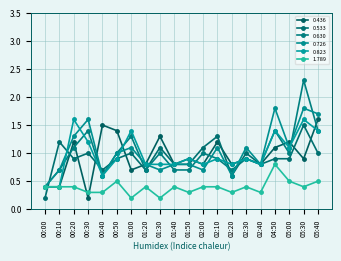

The 0.630 series shows 1.4 at 05:00. True or false?

False